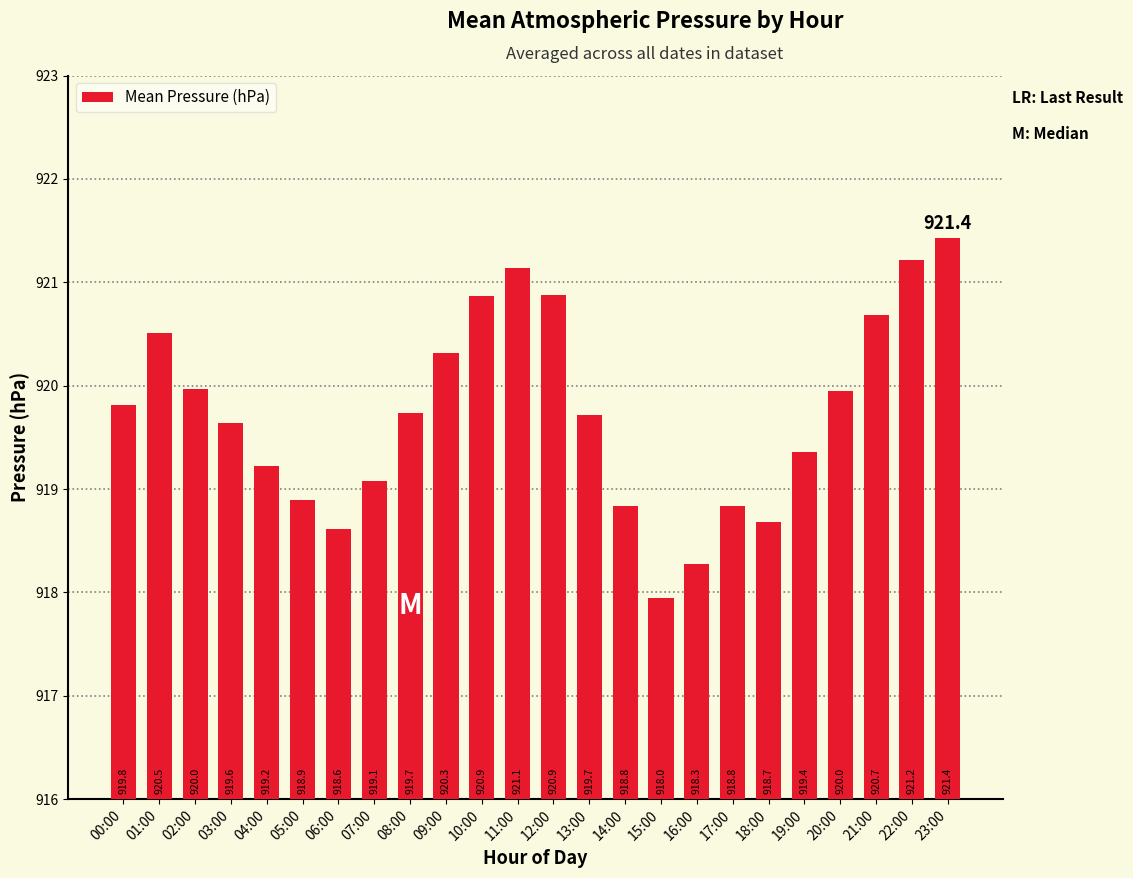

What is the label of the 21st bar from the left?

20:00